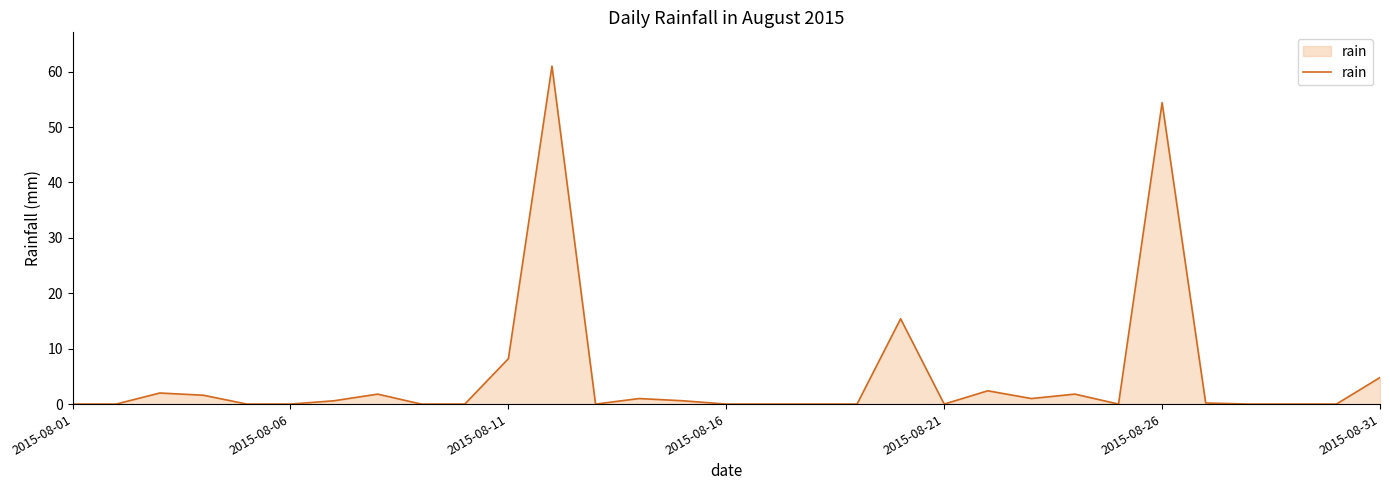

What is the maximum value shown in the chart?

61.0